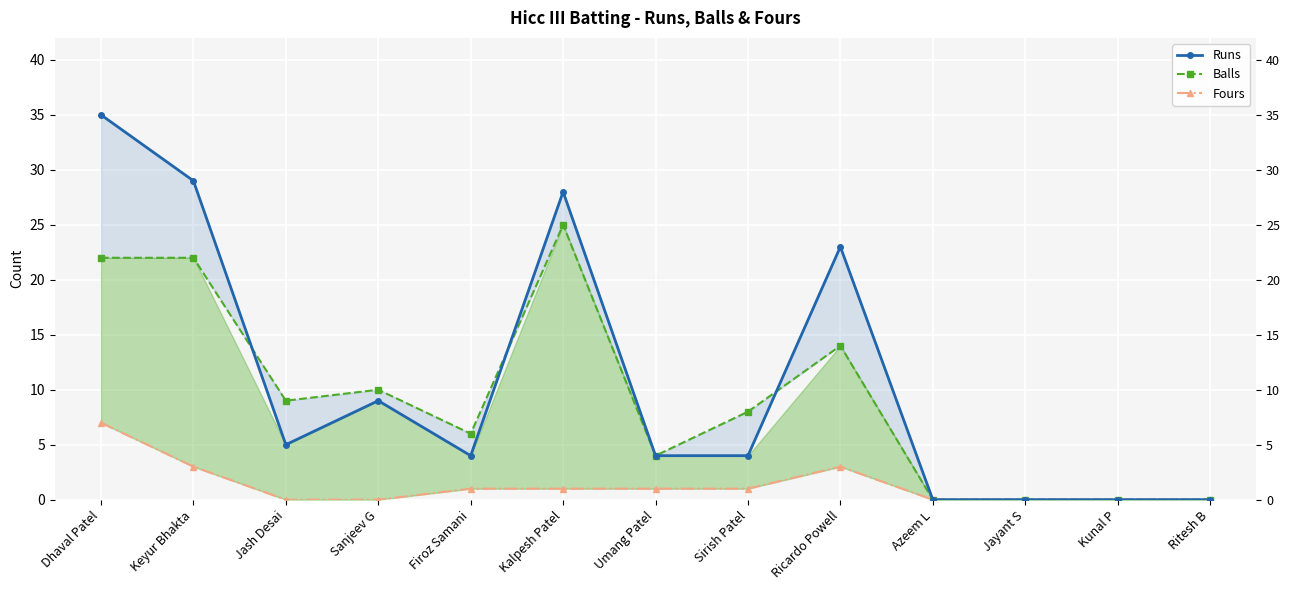

In Balls, how many points are lower than both neighbors (excluding endpoints)?

3